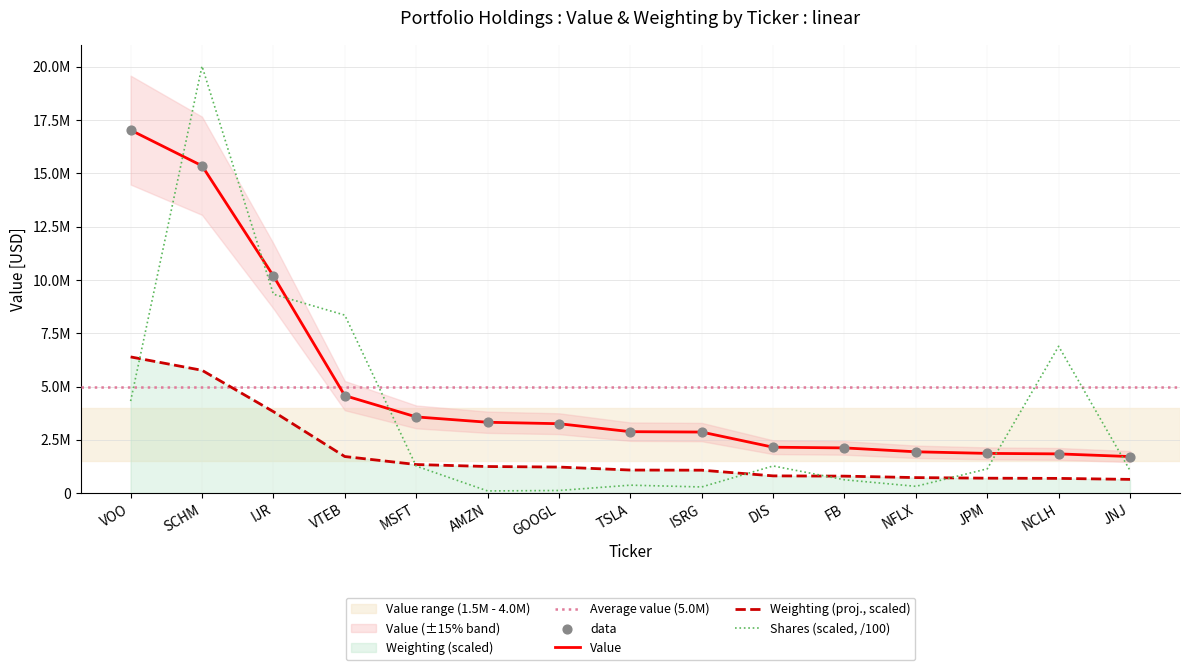

Which series contains the highest Y value?

Value